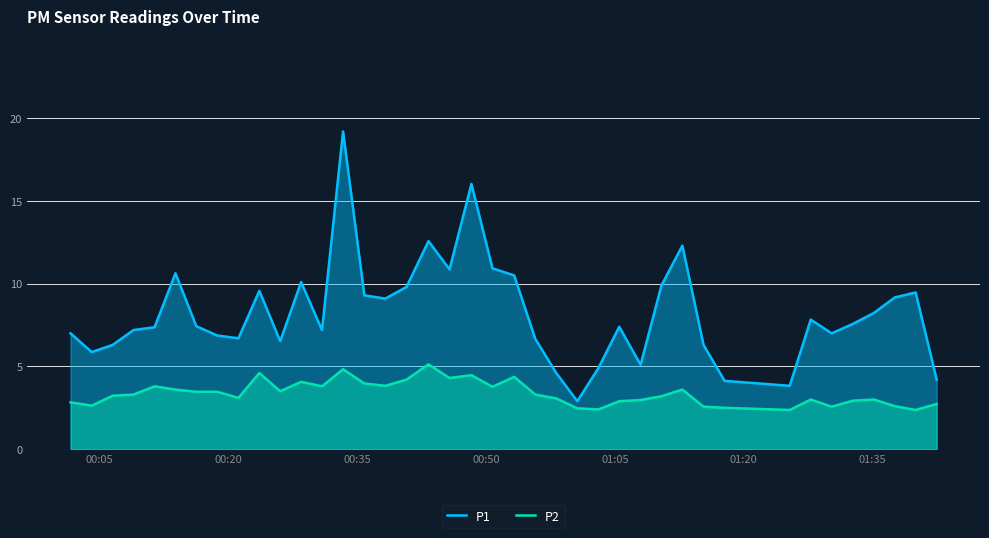

Which series has the largest total across all categories?

P1